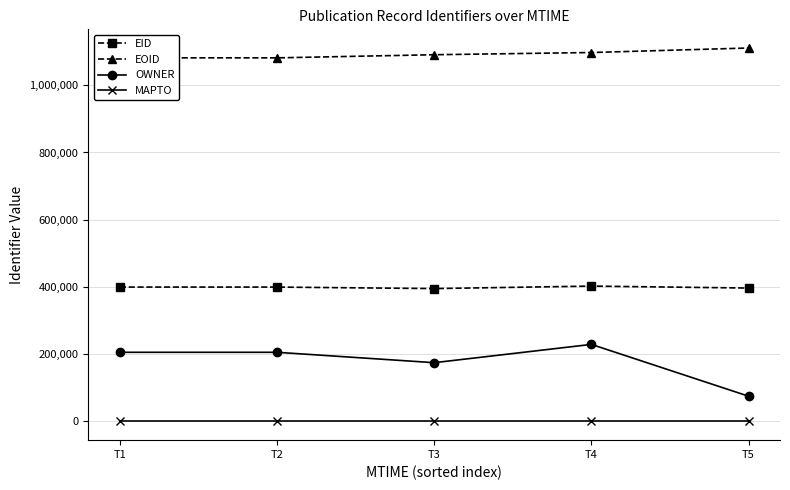

What is the difference between the OWNER values at T3 and T1?

30900